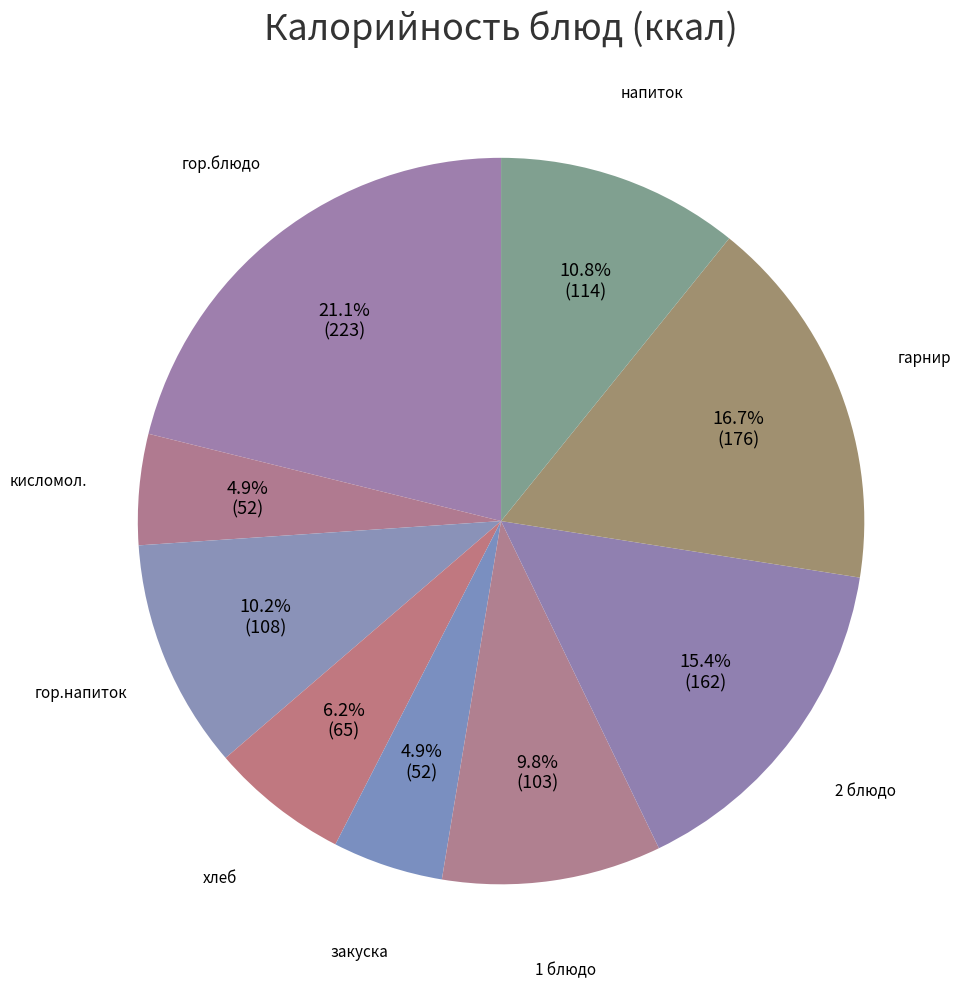

What is the smallest slice in the pie chart?

кисломол.